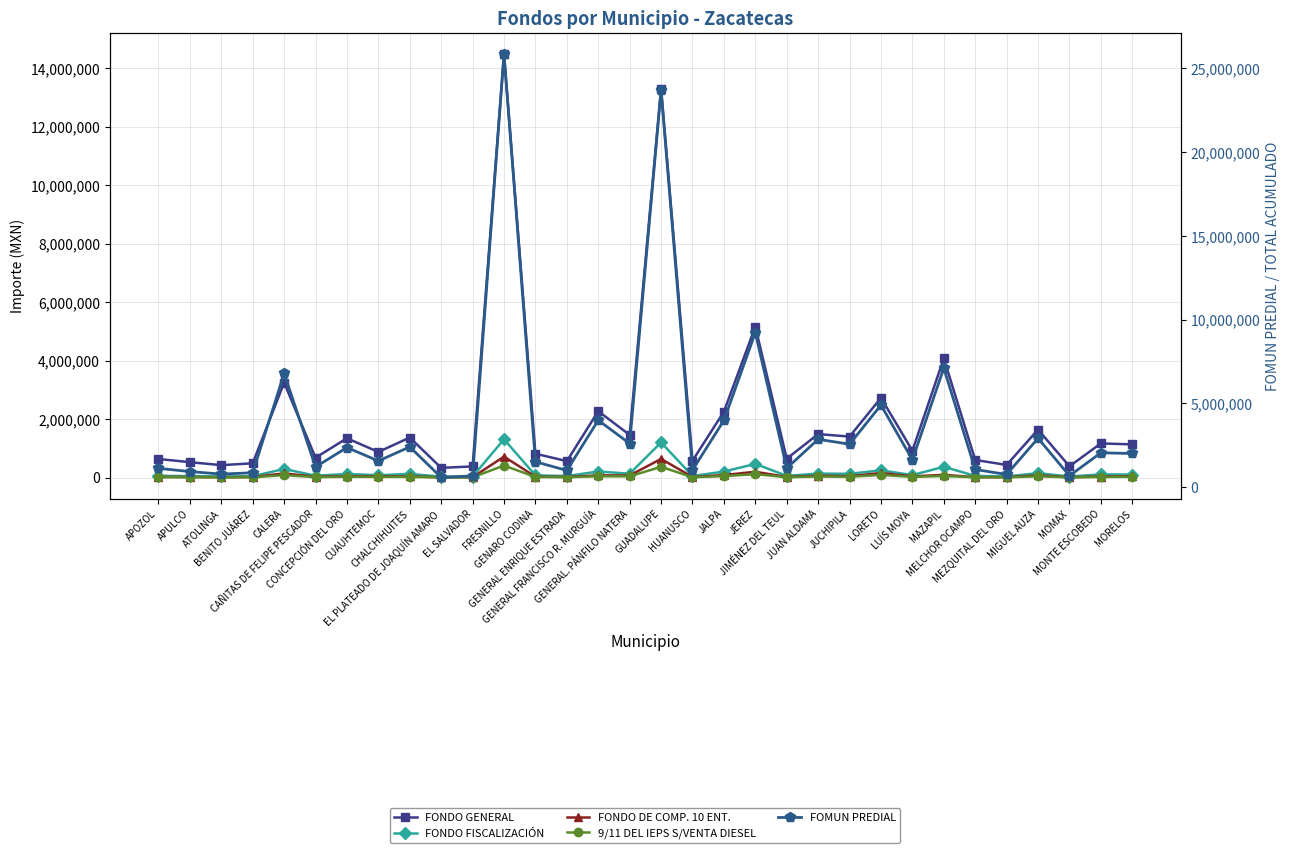

At how many categories does at least one series exceed 5493765?

5